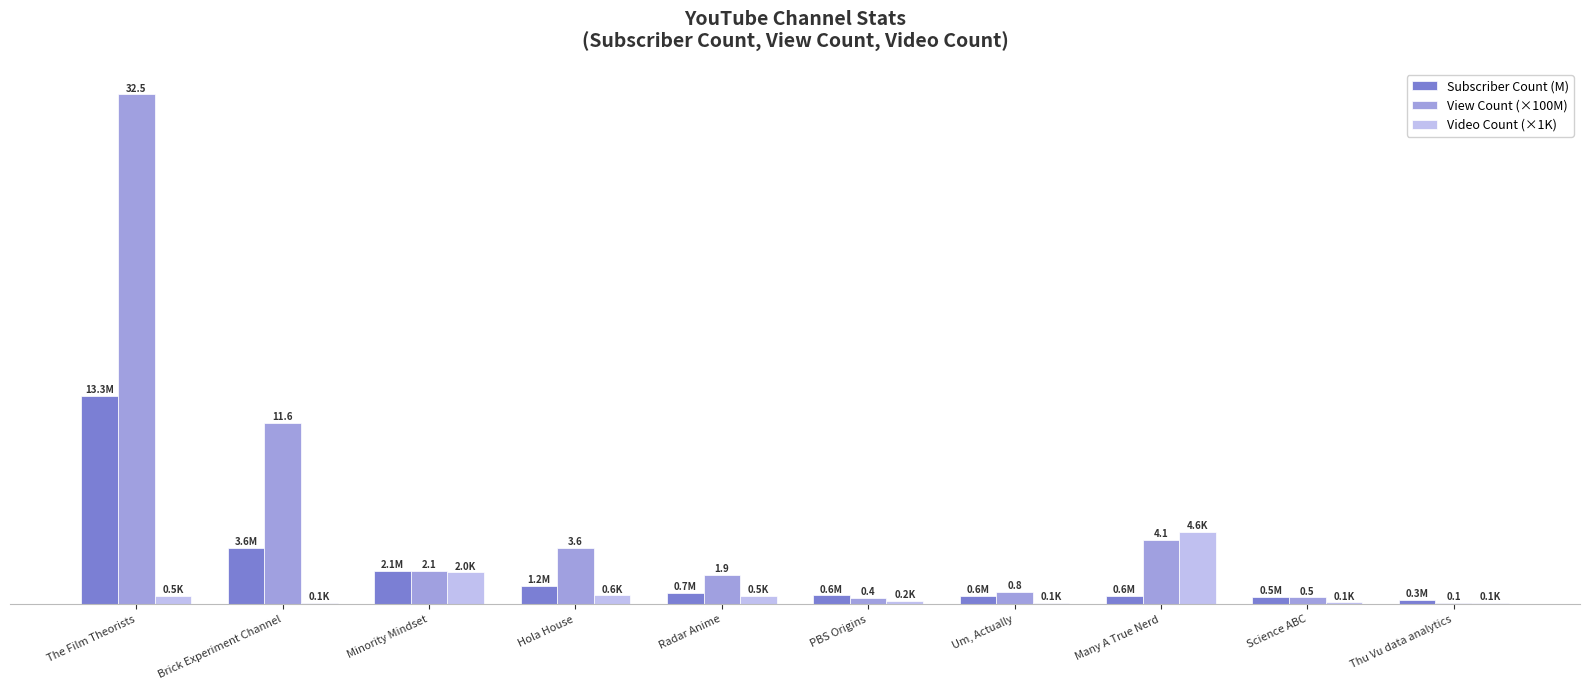

At which category is the sum across all series the highest?

The Film Theorists